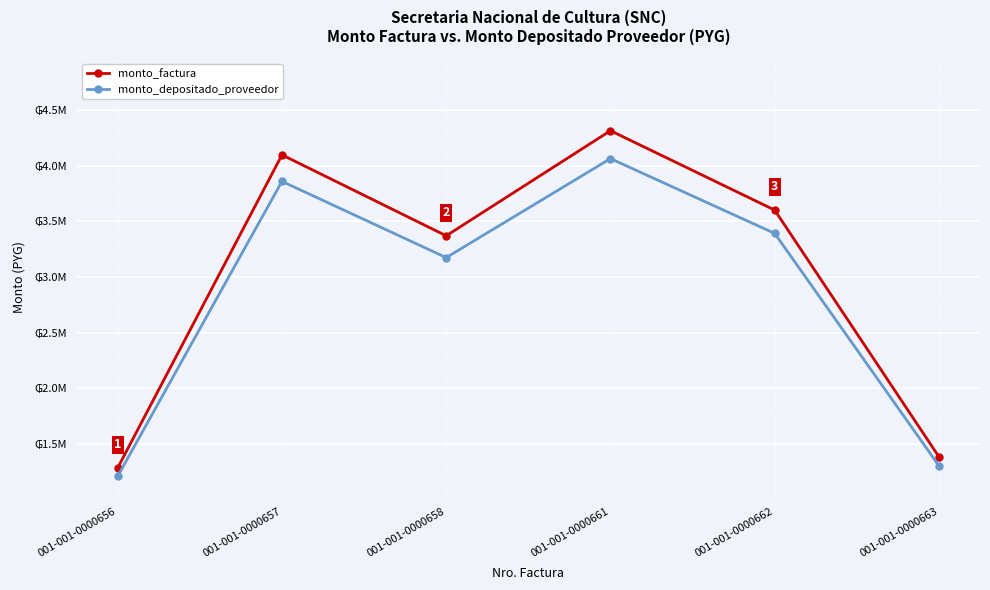

The monto_depositado_proveedor series shows 1213767 at 001-001-0000656. True or false?

True